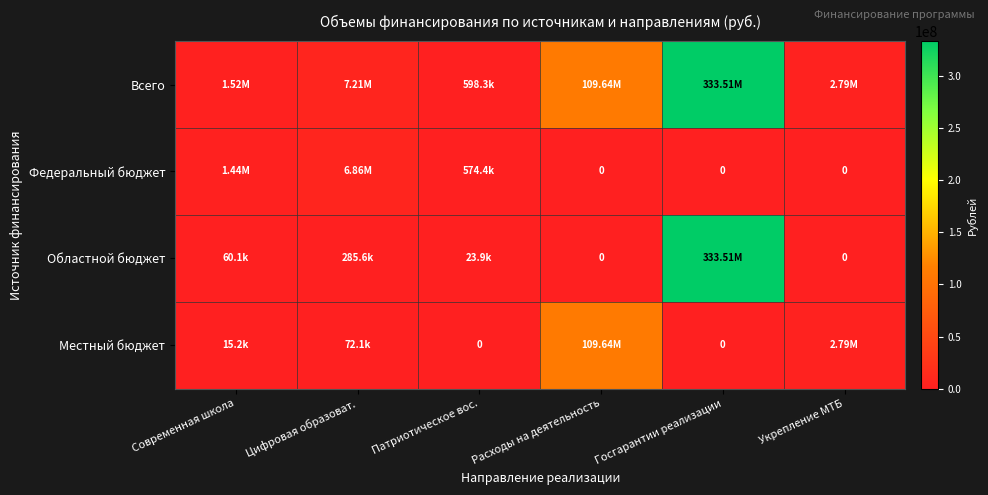

Rank the series at Госгарантии реализации from highest to lowest value.

Всего, Областной бюджет, Федеральный бюджет, Местный бюджет